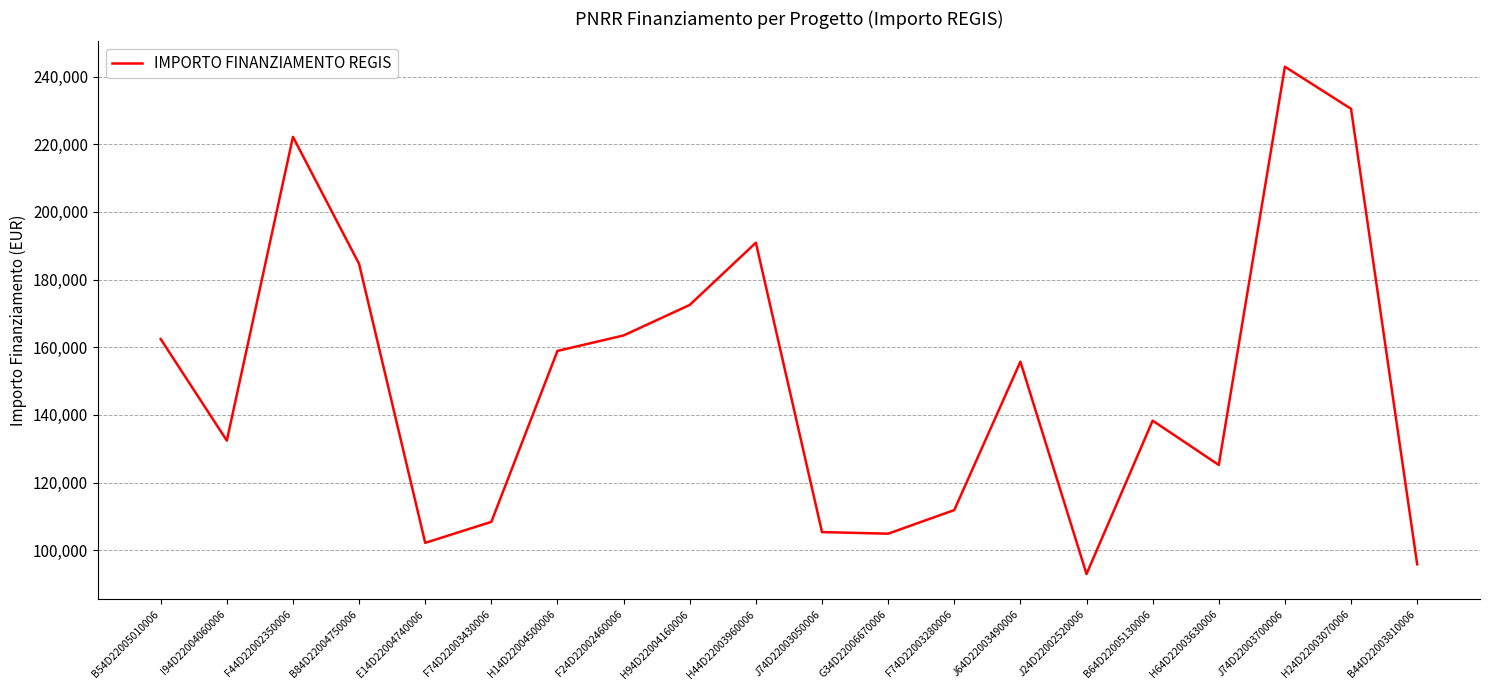

What is the sum of the values at J74D22003700006 and B84D22004750006?

427554.0